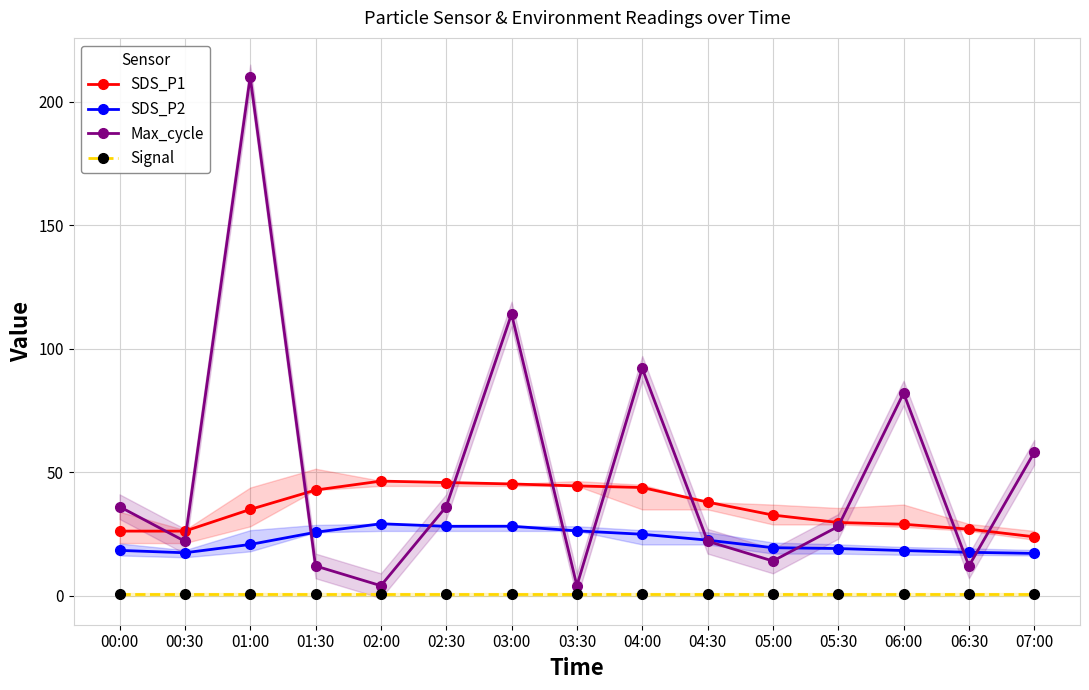

How many lines are shown in the chart?

4